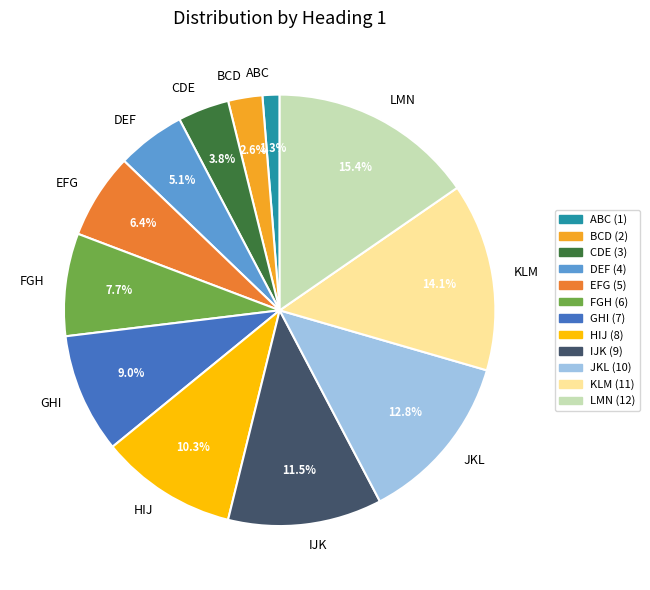

Rank the categories by value from highest to lowest.

LMN, KLM, JKL, IJK, HIJ, GHI, FGH, EFG, DEF, CDE, BCD, ABC